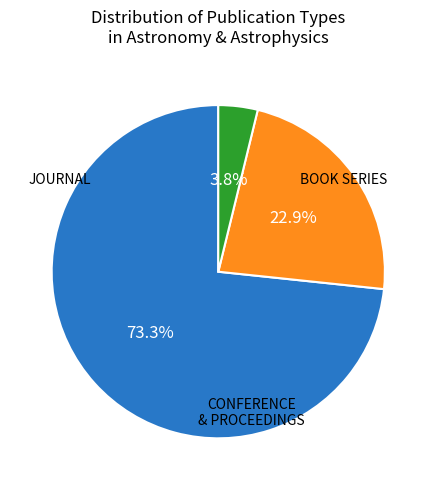

Is there any slice that represents more than half of the pie?

Yes